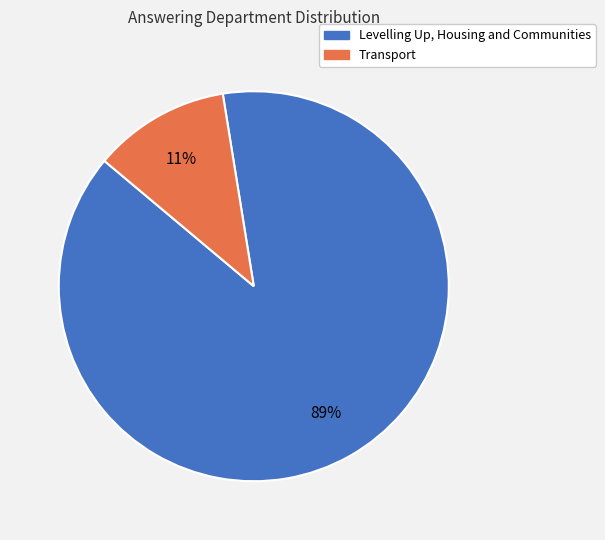

Which category has the biggest portion of the pie?

Levelling Up, Housing and Communities